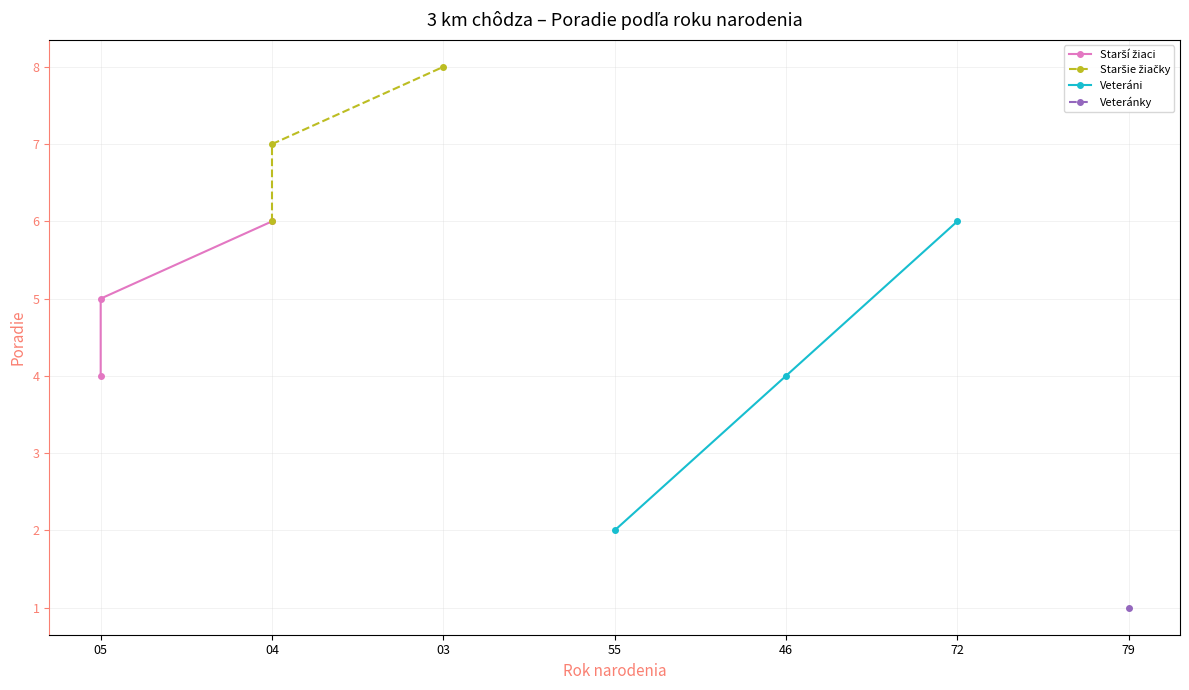

How many values in the Staršie žiačky series exceed 7?

1